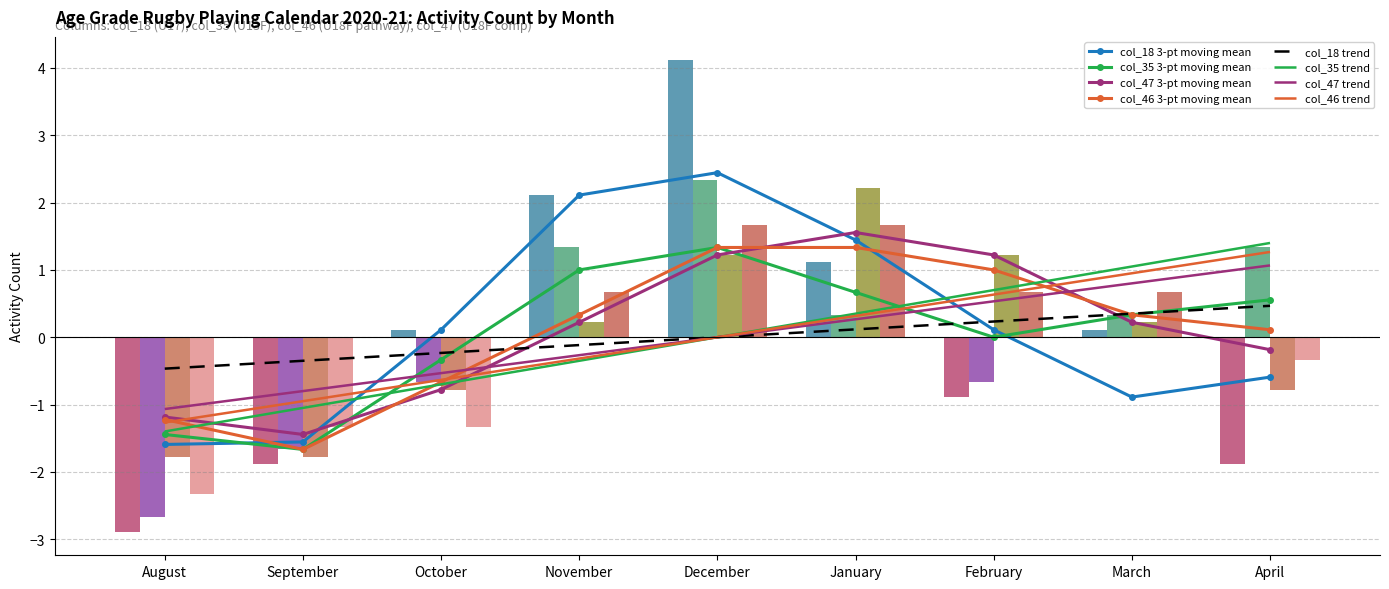

The col_46 series shows -1.3 at September. True or false?

True